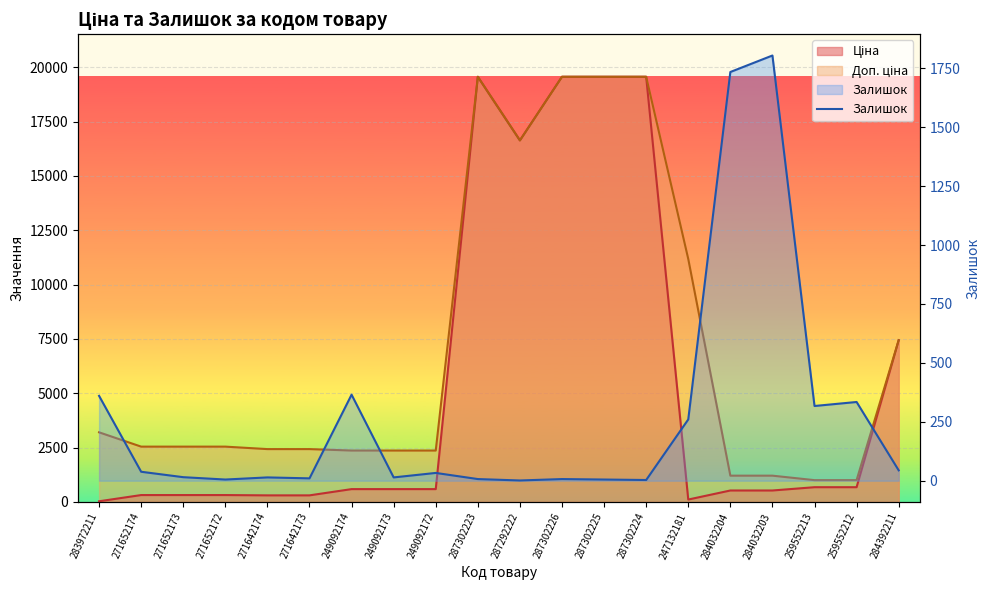

What is the minimum value shown in the chart?

1